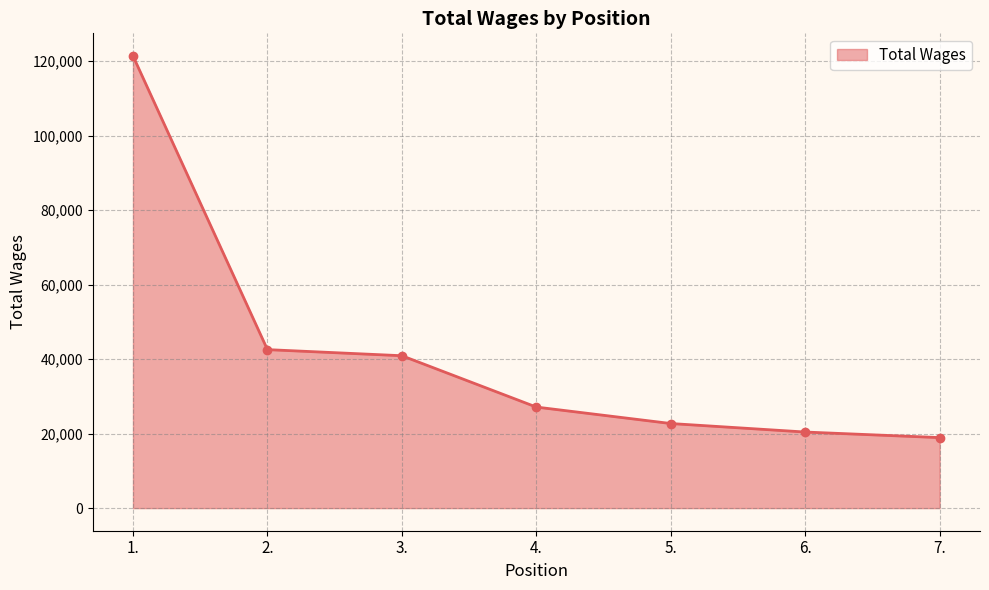

What is the maximum value shown in the chart?

121353